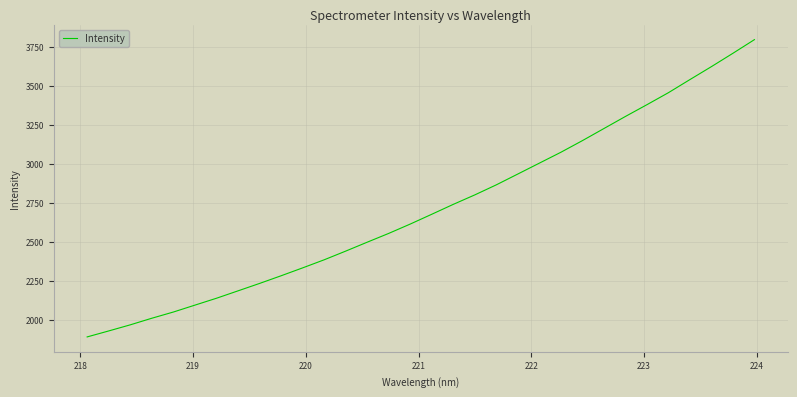

What is the difference between the maximum and minimum values?

1905.3